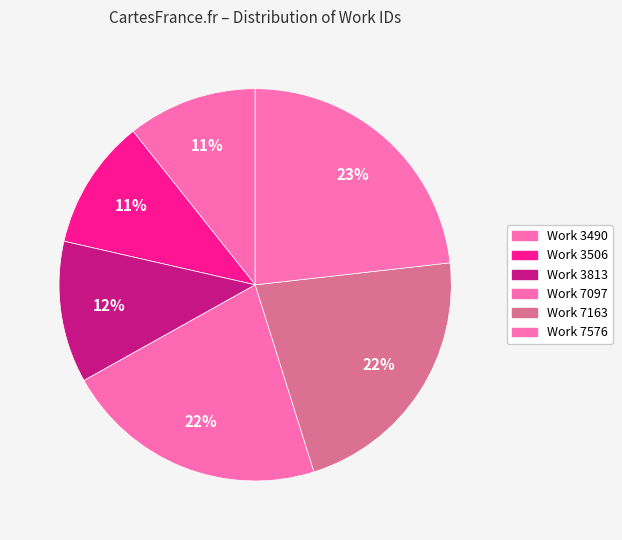

Combined, do Work 7097 and Work 3813 account for over 50%?

No